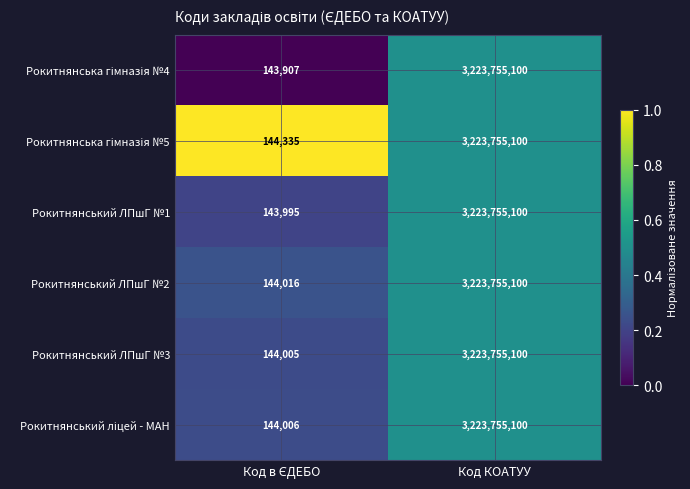

At which category is the sum across all series the highest?

Код КОАТУУ